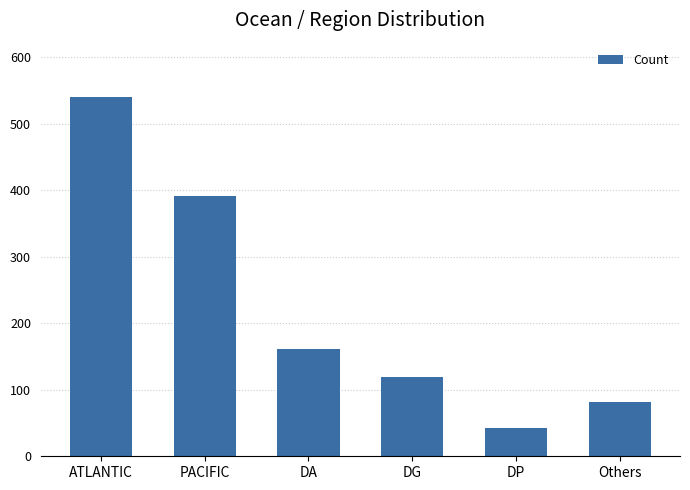

Rank the categories by value from lowest to highest.

DP, Others, DG, DA, PACIFIC, ATLANTIC